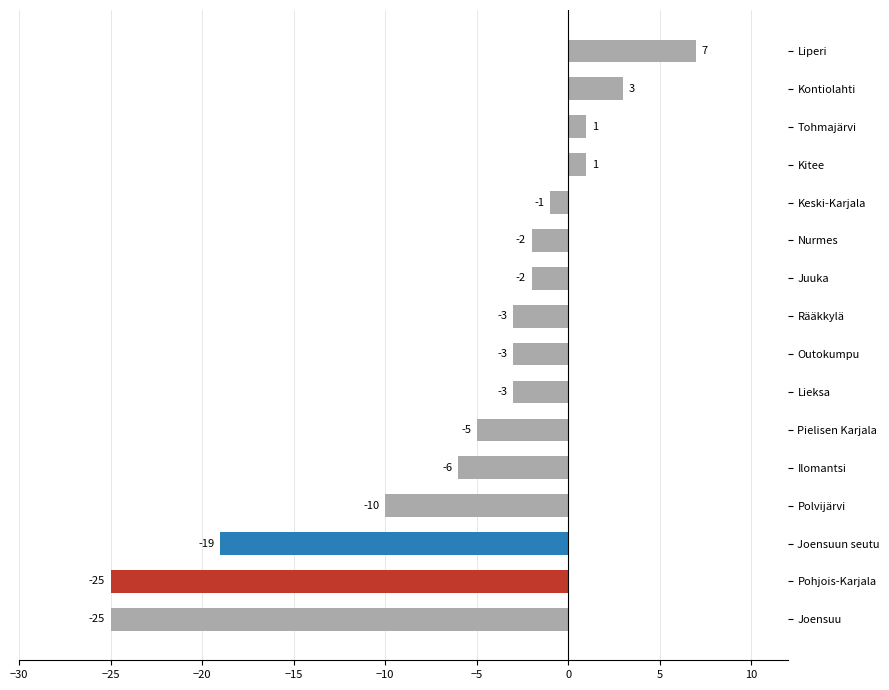

Is it true that the value at Pohjois-Karjala is -44?

False